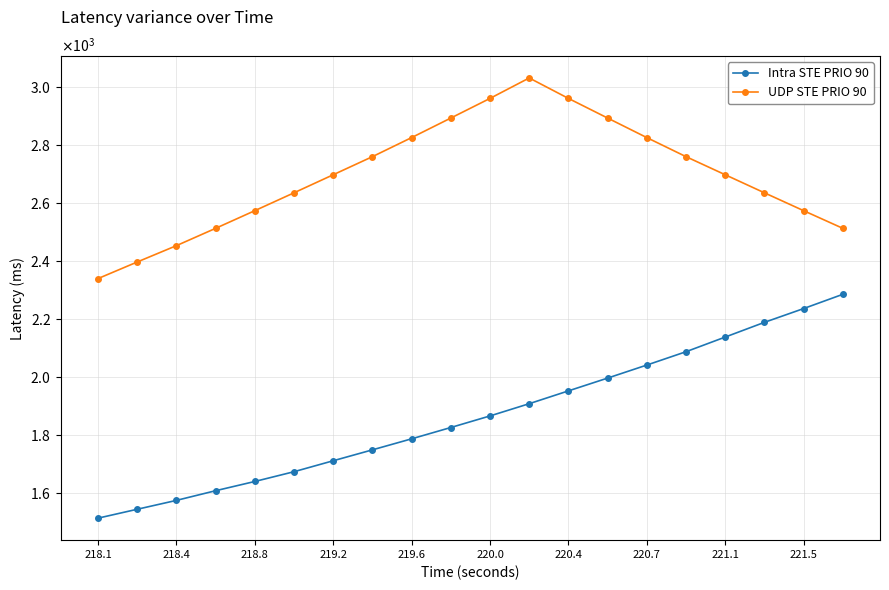

True or false: Intra STE PRIO 90 and UDP STE PRIO 90 cross at least once.

False